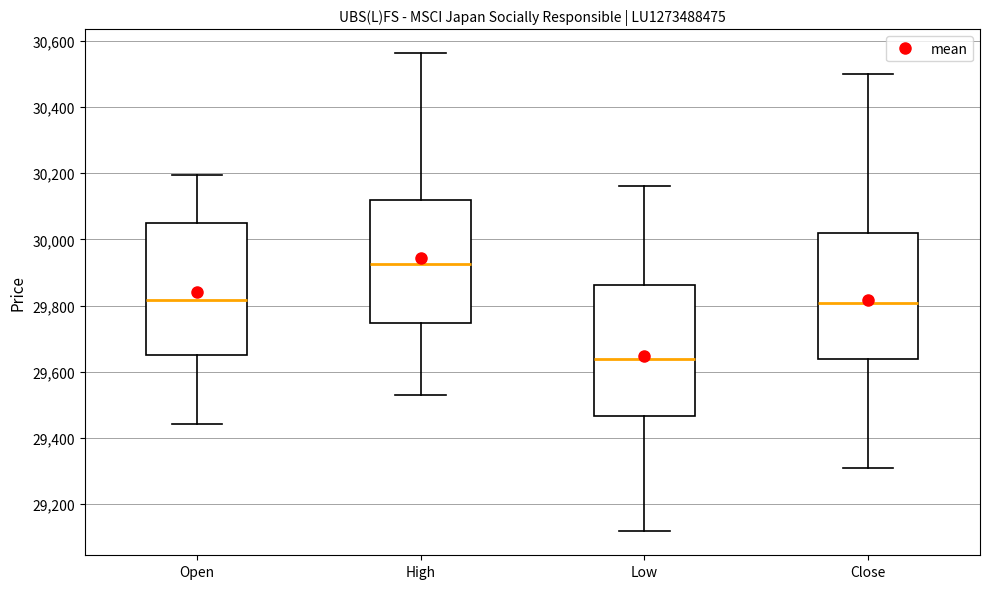

Reading left to right, read every box against the y-axis: the position of its median line, the range the box covers, and the ends of its whiskers. The values are not printed on the chart, so give them approximately, as read against the axis.

Open: median 29820, box 29660 to 30060, whiskers 29440 to 30200
High: median 29920, box 29740 to 30120, whiskers 29540 to 30560
Low: median 29640, box 29460 to 29860, whiskers 29120 to 30160
Close: median 29800, box 29640 to 30020, whiskers 29300 to 30500